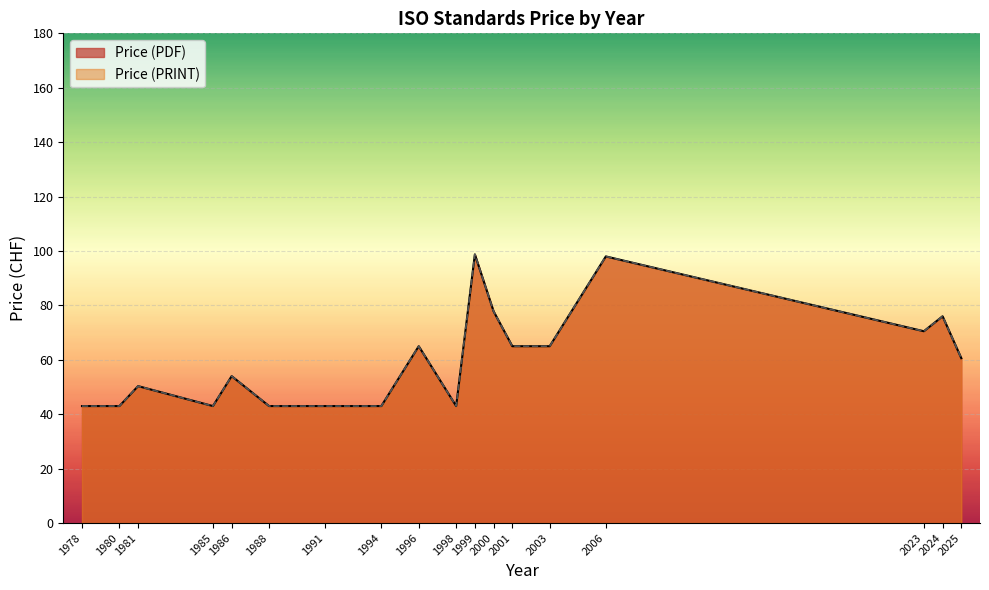

Does the chart display data point markers on the line(s)?

No